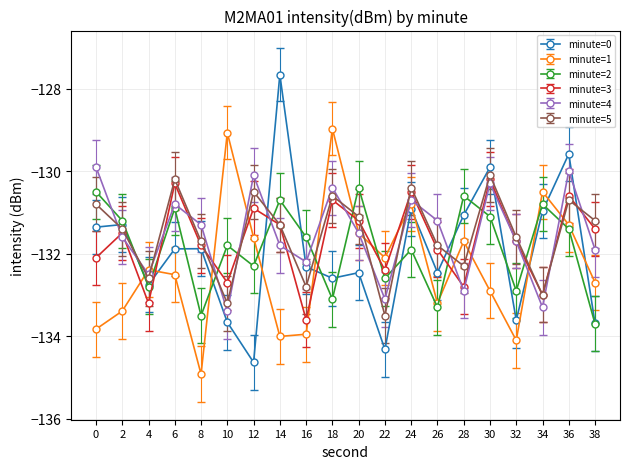

What is the average value of the minute=0 series?

-132.0